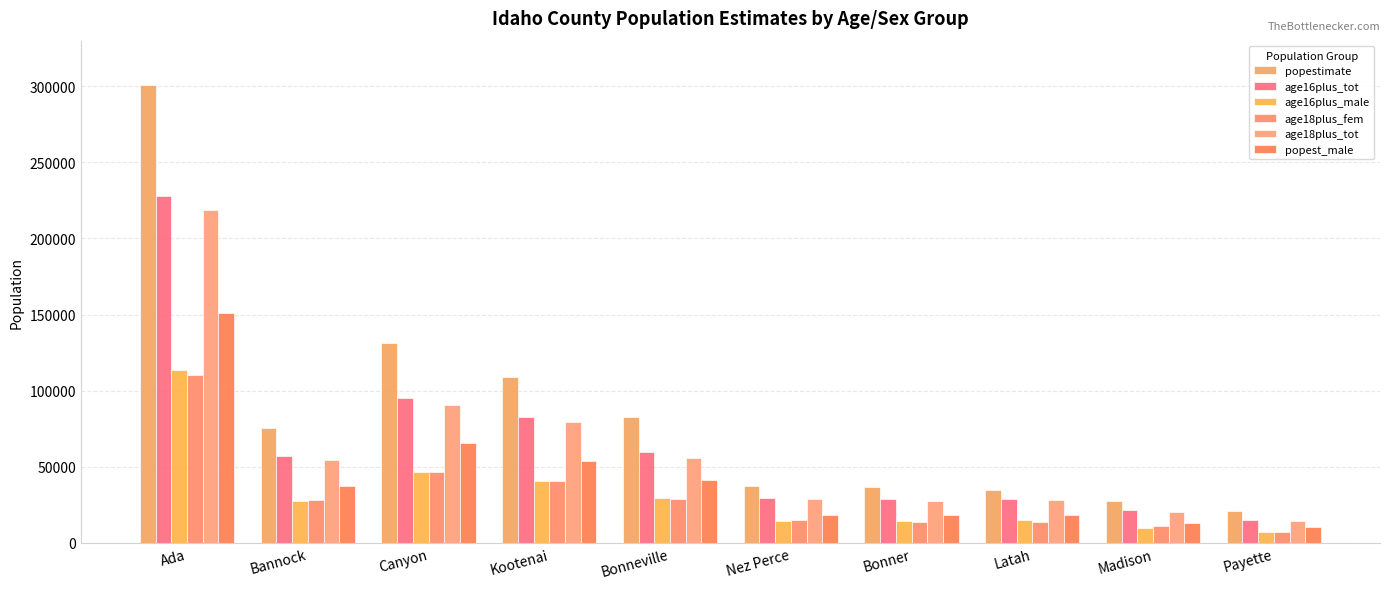

At how many categories does at least one series exceed 211194?

1